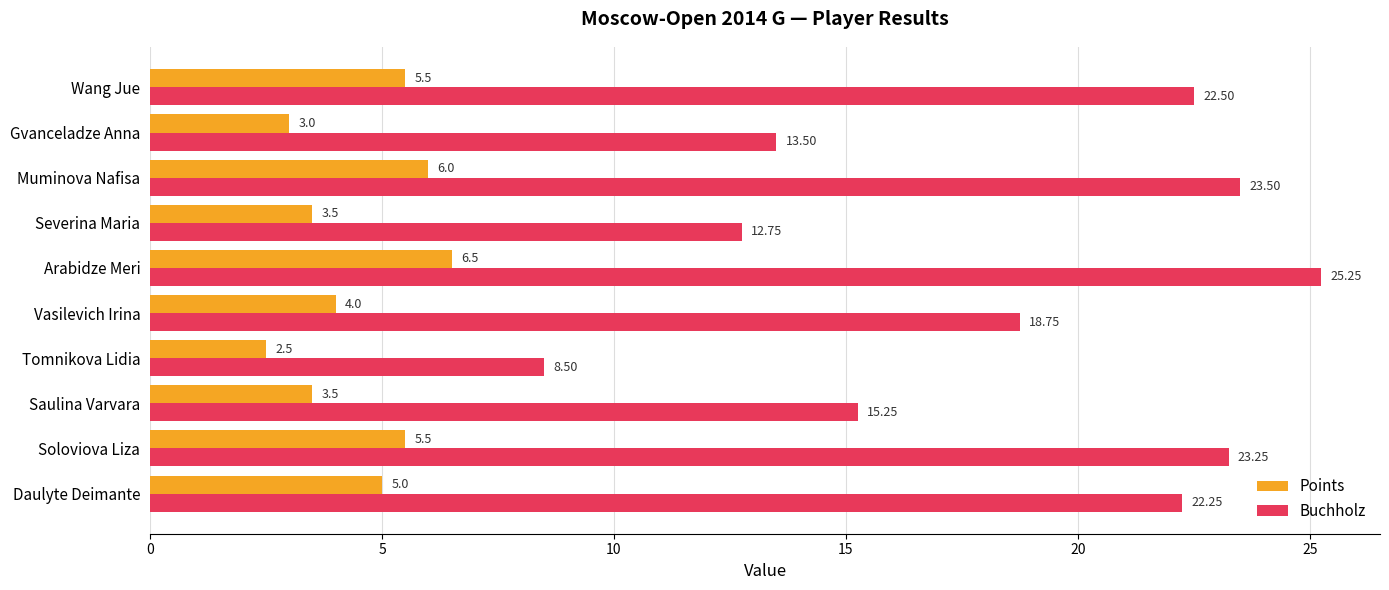

Where is Buchholz nearest to the value 16?

Saulina Varvara